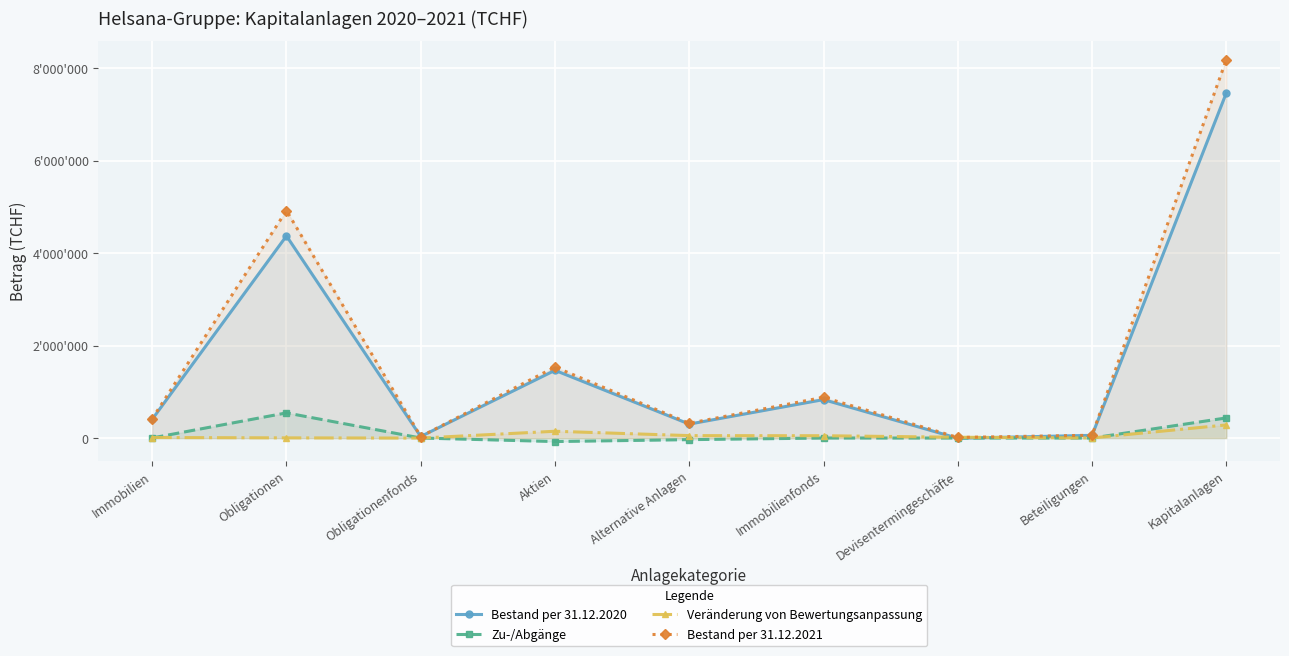

How many values in Veränderung von Bewertungsanpassung are above zero?

8